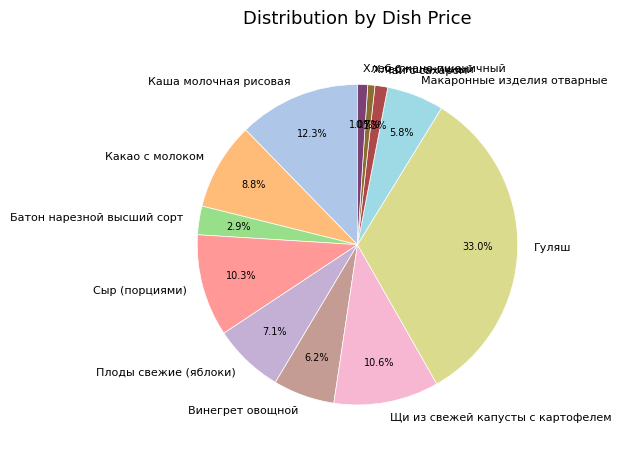

What percentage is the Каша молочная рисовая slice, to the nearest percent?

12%